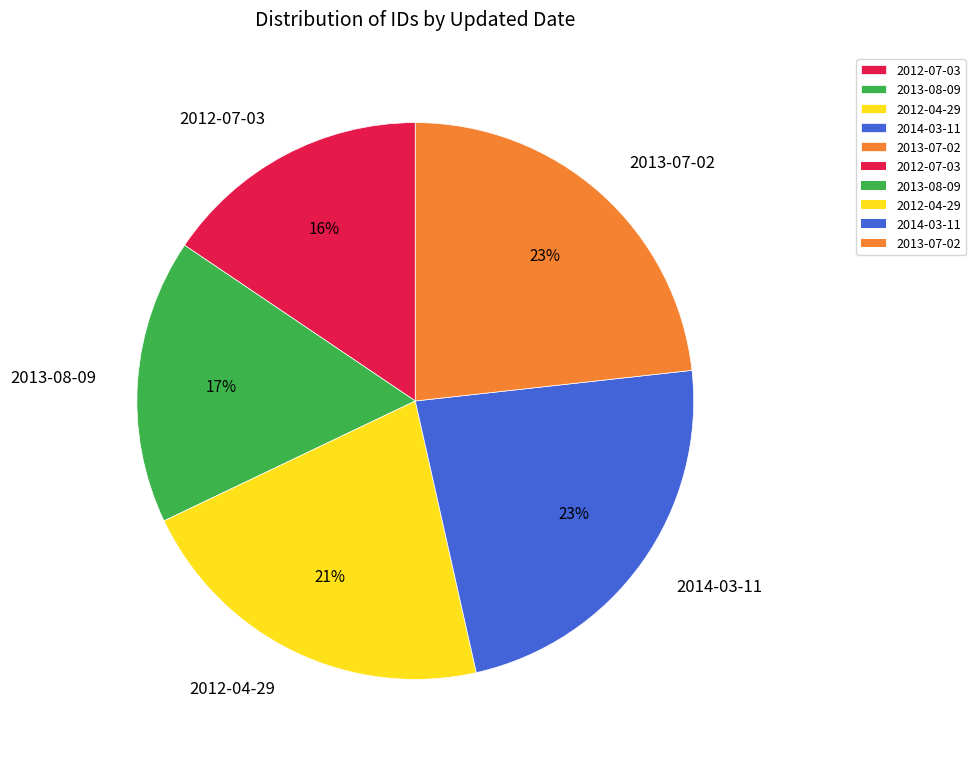

What percentage is the 2013-08-09 slice, to the nearest percent?

17%